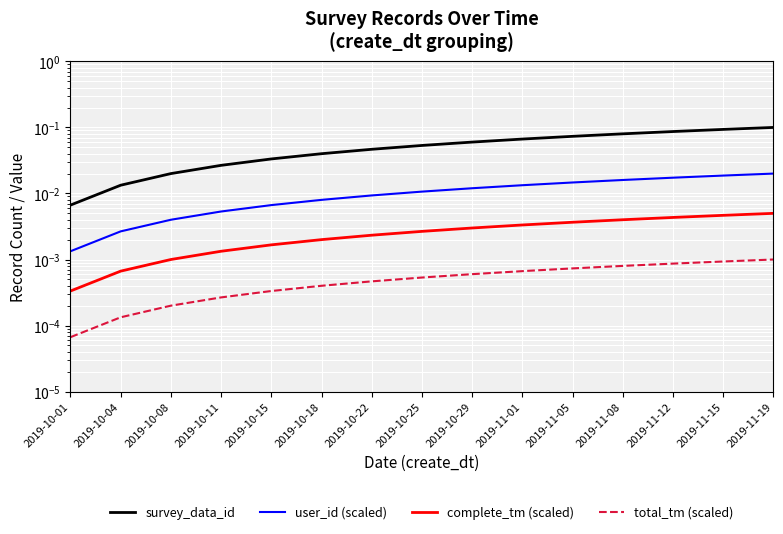

What is the difference between the highest and lowest values at 2019-11-05?

0.1